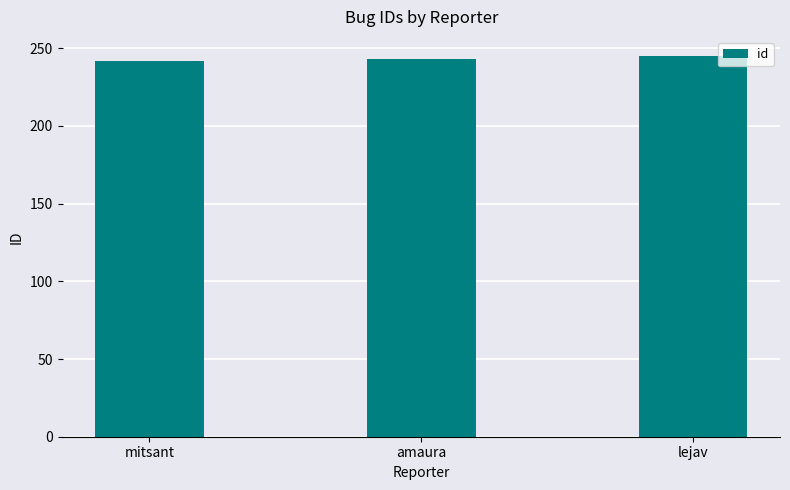

Read the value at amaura.

243